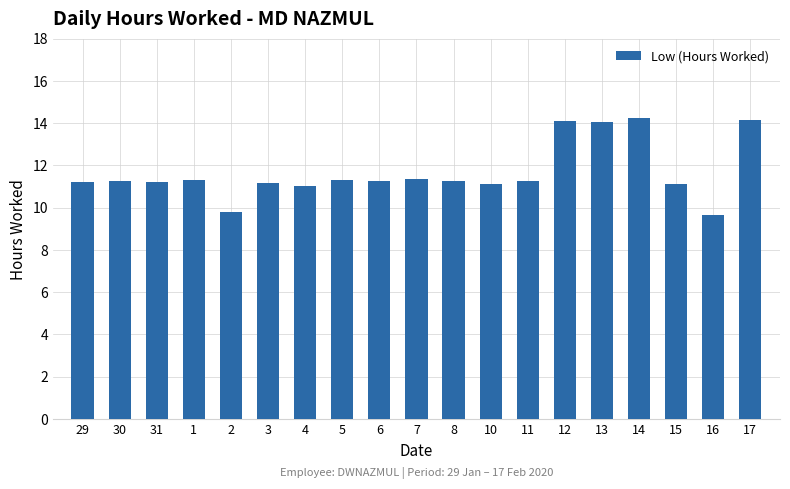

What is the change in value from 10 to 11?

+0.1